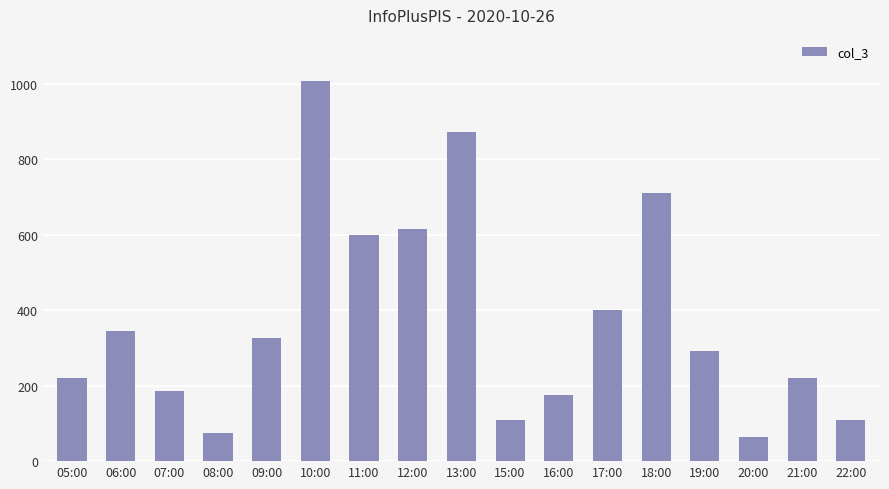

What is the change in value from 06:00 to 19:00?

-54